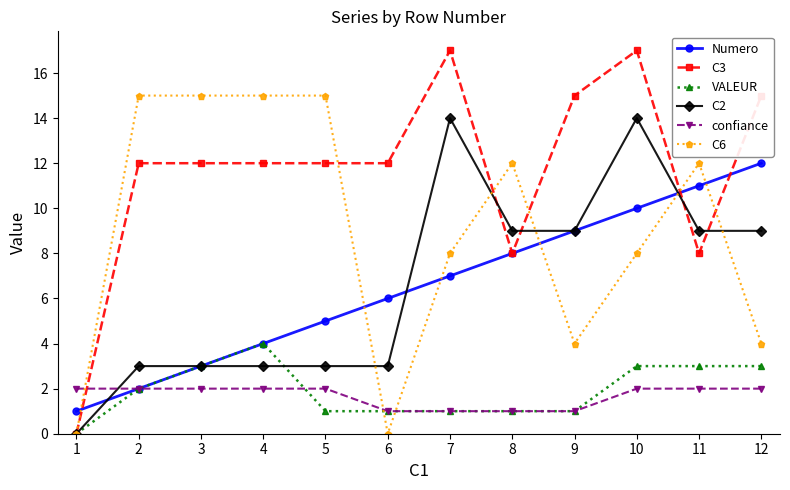

What is the total value across all series at 4?

40